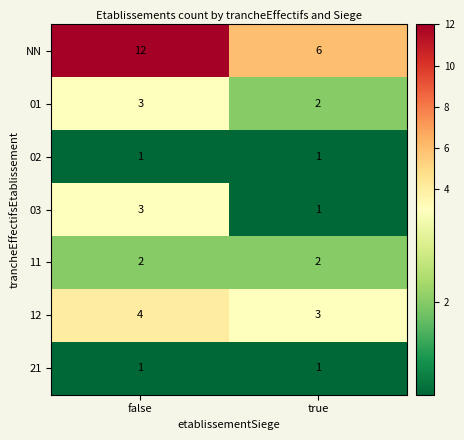

True or false: 01 has a value of 1 at false.

False